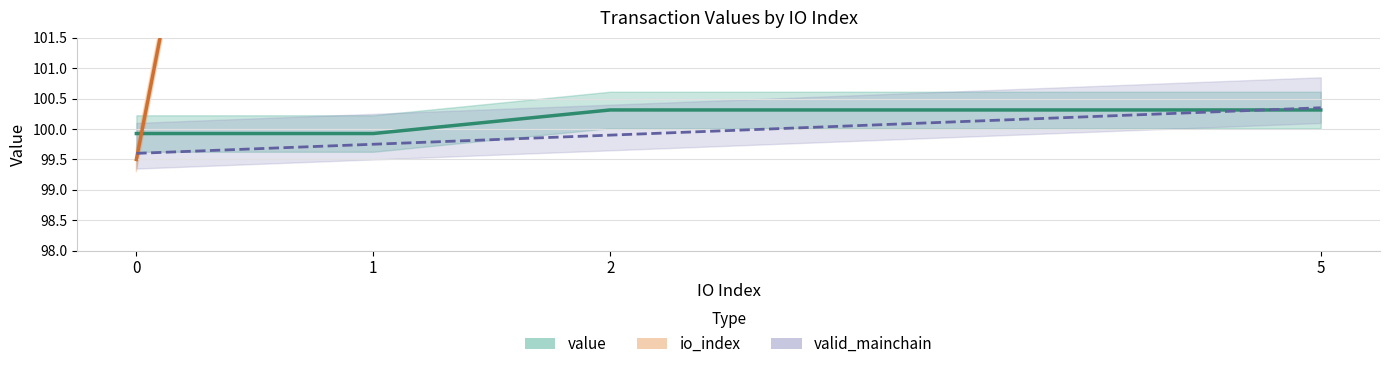

At 2, list the series in order from smallest to largest.

valid_mainchain, value, io_index